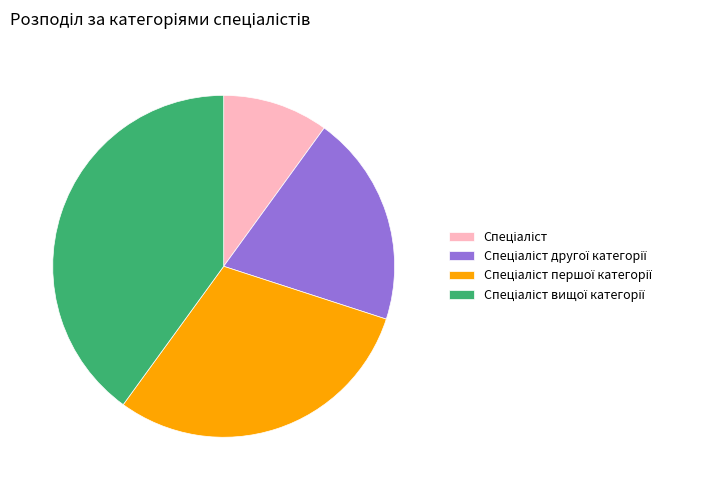

Is there a majority slice in this chart?

No